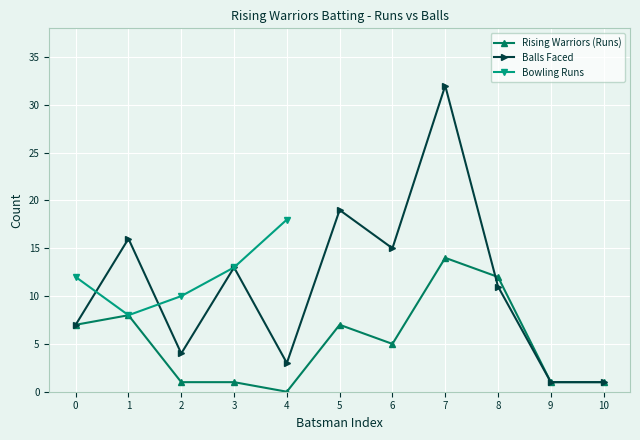

Where is Balls Faced nearest to the value 16?

1